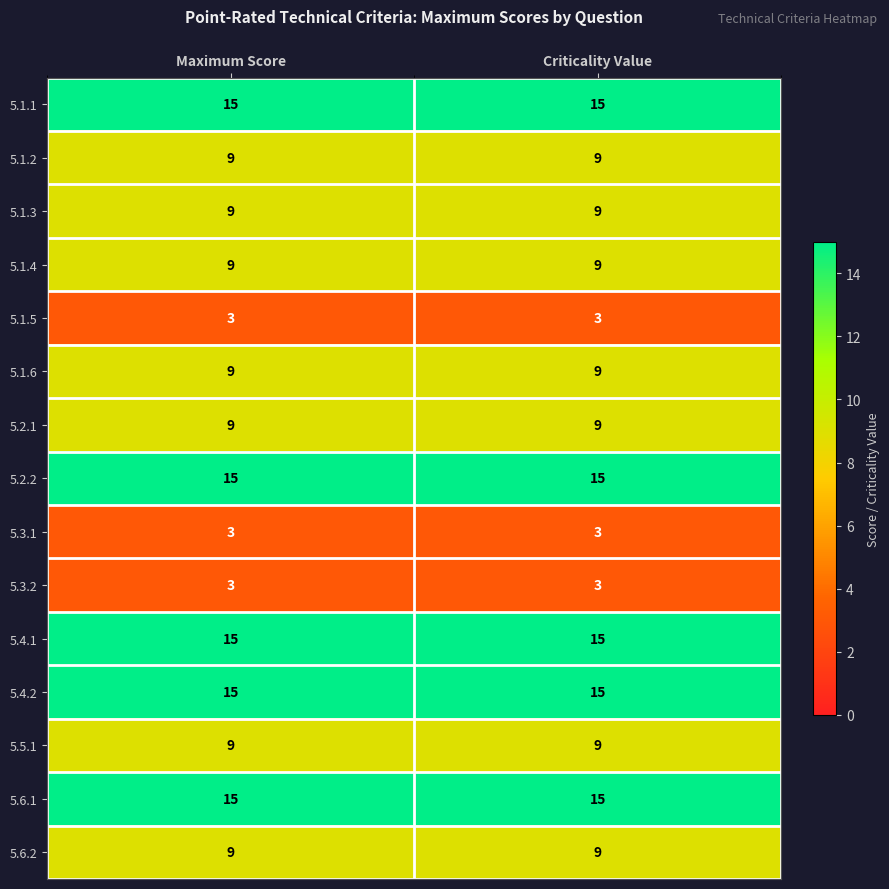

True or false: 5.2.1 has a value of 5 at Maximum Score.

False